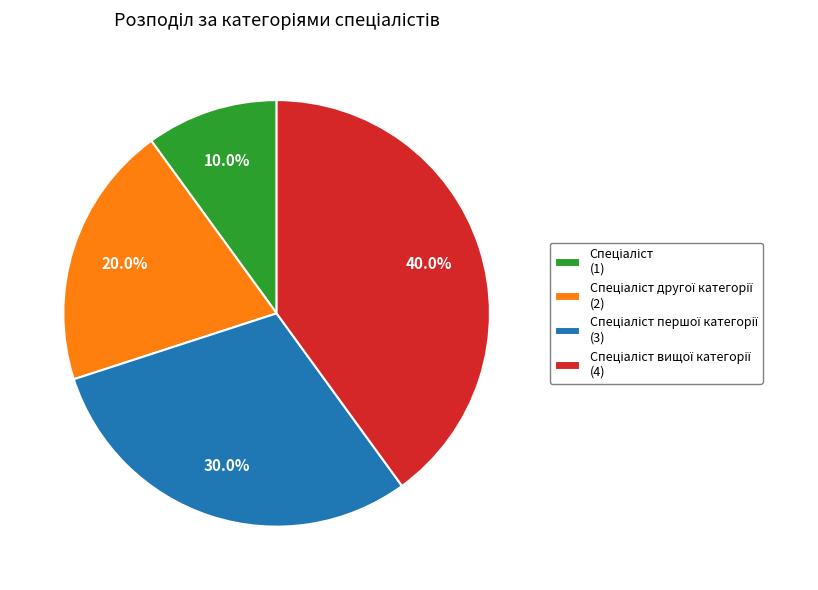

Is there any slice that represents more than half of the pie?

No